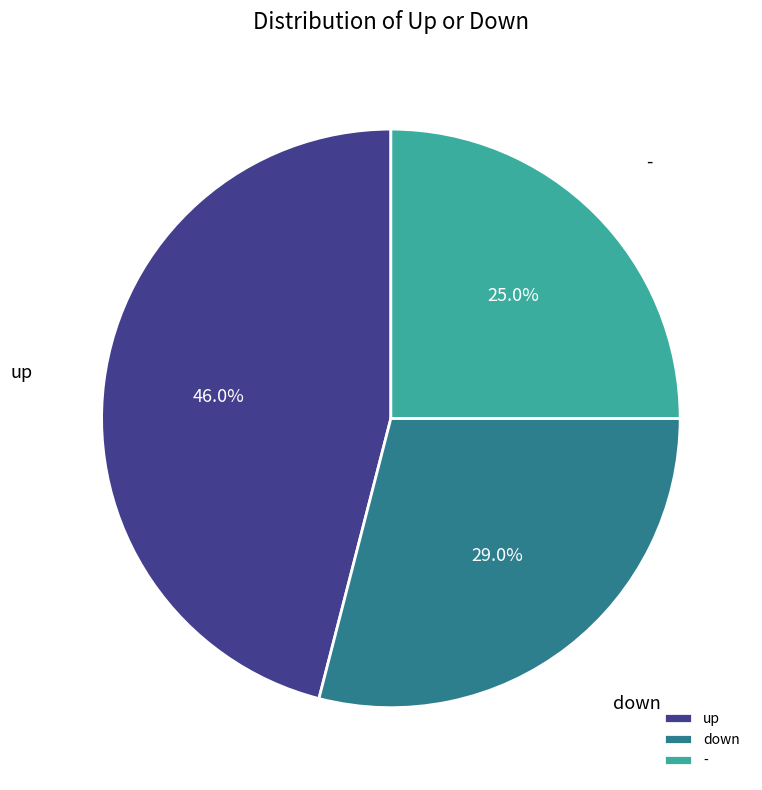

How many slices are in this pie chart?

3